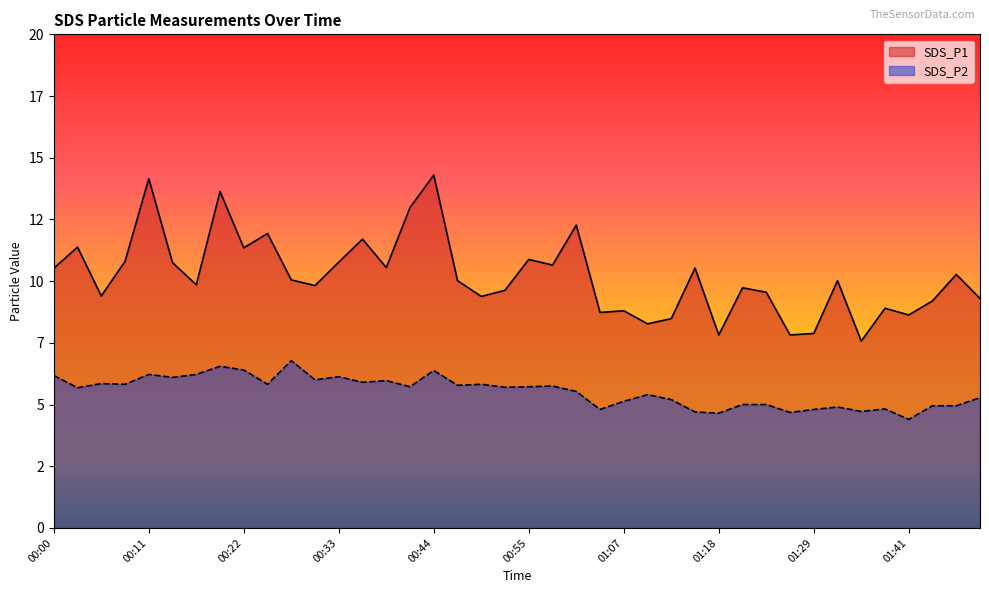

What is the value of the SDS_P2 point at the 30th from the left?

5.0